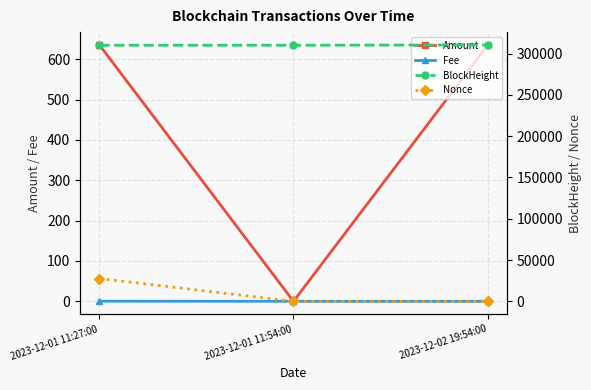

What are all the series names shown in the legend?

Amount, Fee, BlockHeight, Nonce